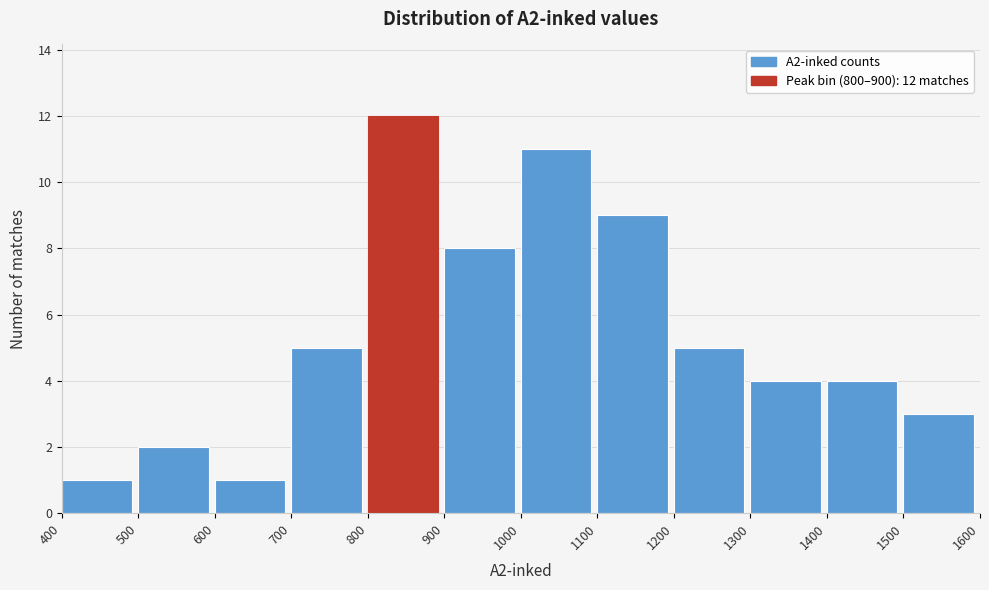

Which range on the x-axis has the tallest bar?

800 to 900